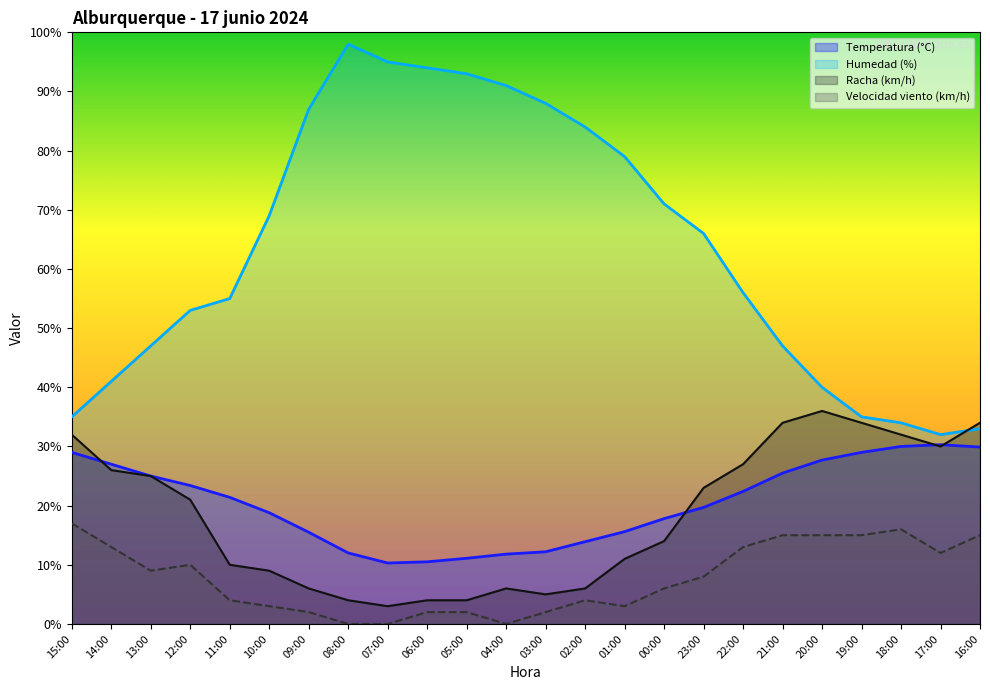

At which category does Racha (km/h) reach its first local peak?

04:00